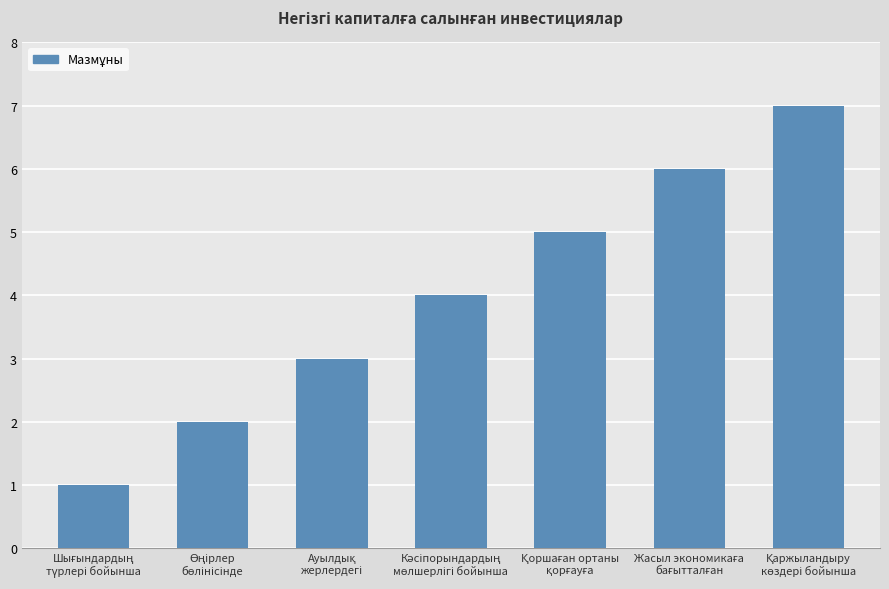

What is the maximum value shown in the chart?

7